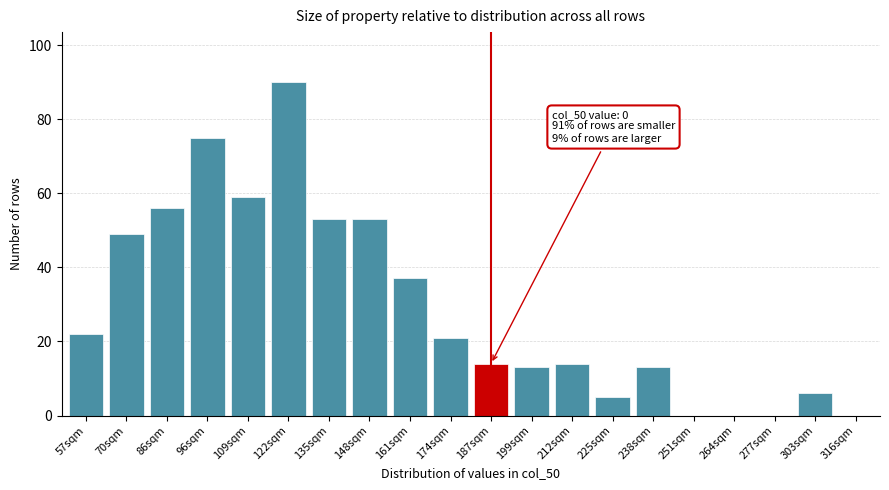

Reading left to right, extract all data points from this chart.

57sqm=22	70sqm=49	86sqm=56	96sqm=75	109sqm=59	122sqm=90	135sqm=53	148sqm=53	161sqm=37	174sqm=21	187sqm=14	199sqm=13	212sqm=14	225sqm=5	238sqm=13	251sqm=0	264sqm=0	277sqm=0	303sqm=6	316sqm=0